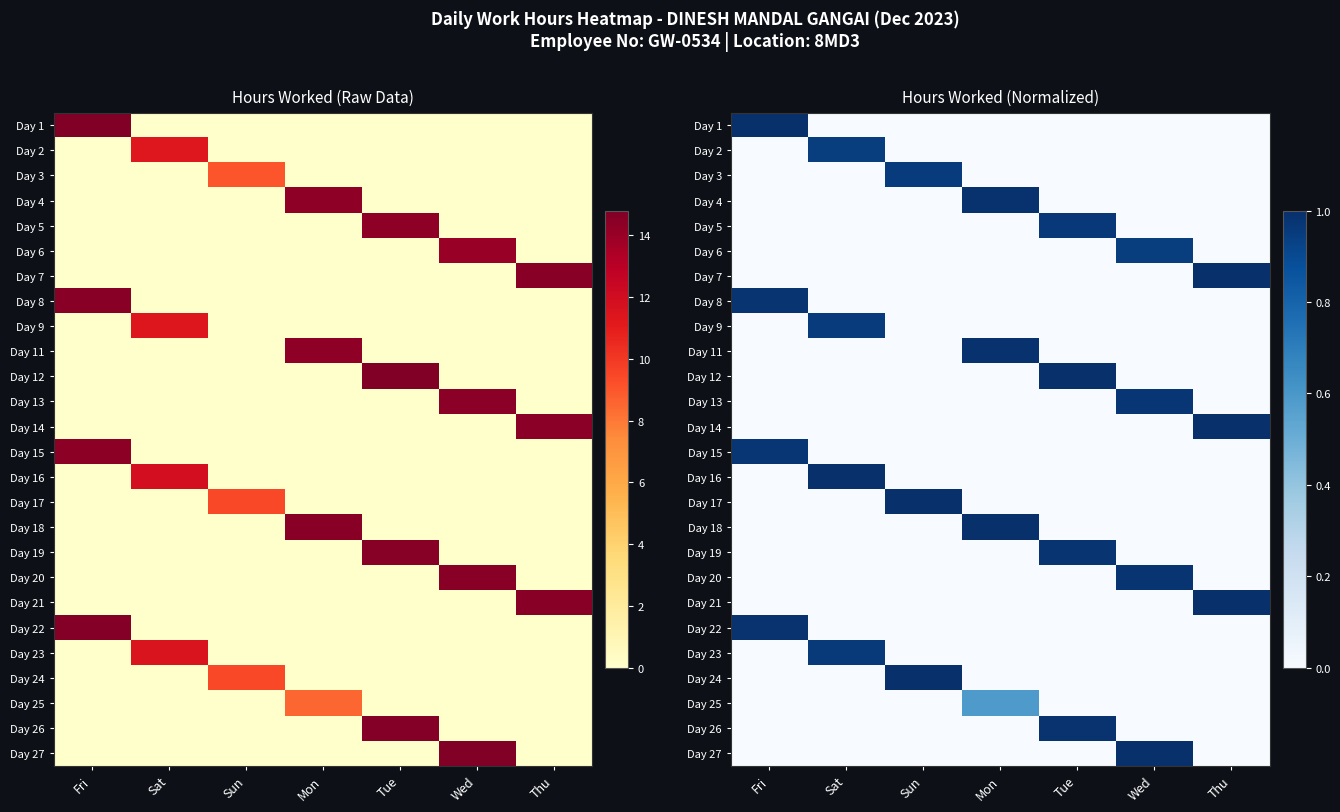

What is the sum of all Day 3 values?

1.0